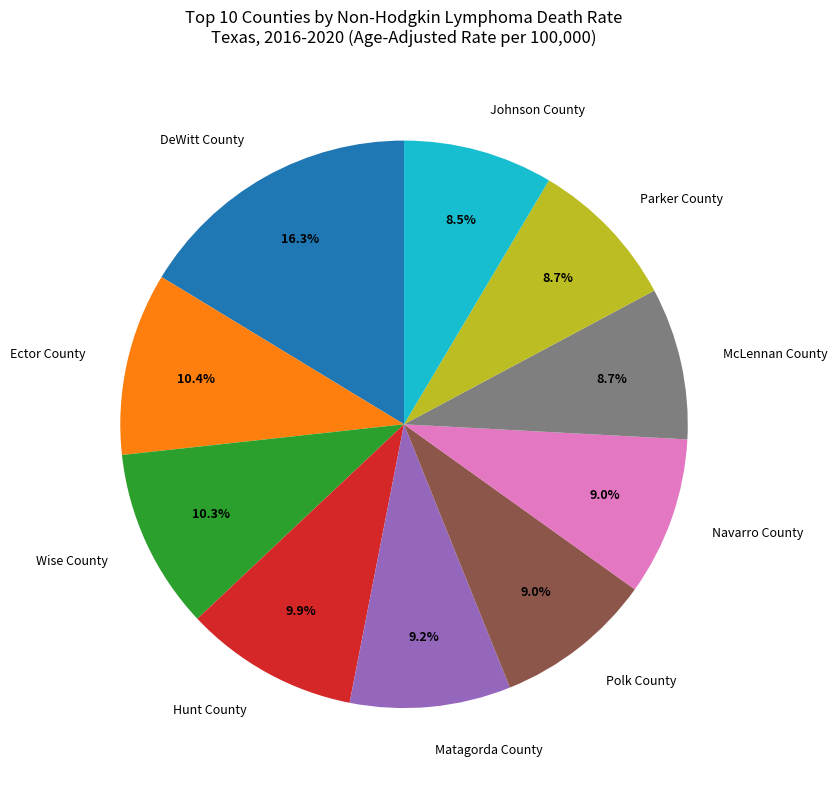

What is the largest slice in the pie chart?

DeWitt County